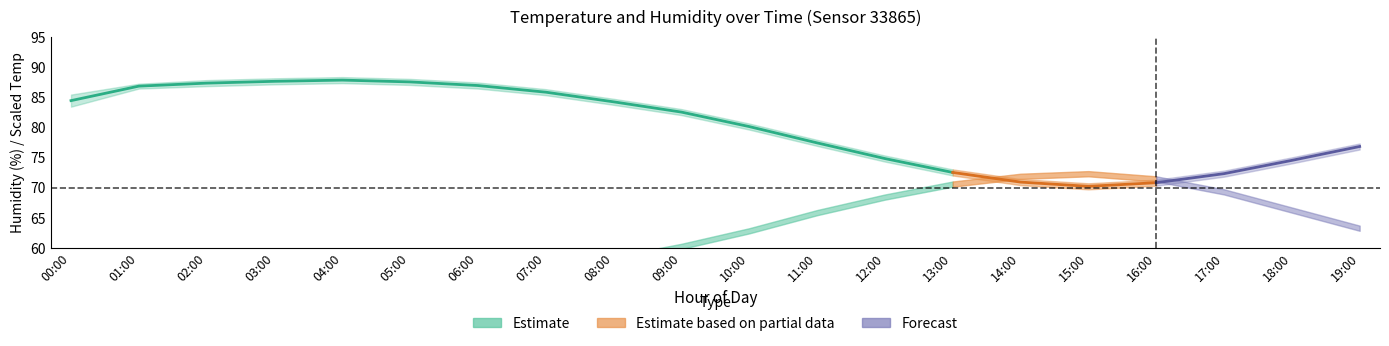

Where is the first local maximum for humidity_hi?

04:00